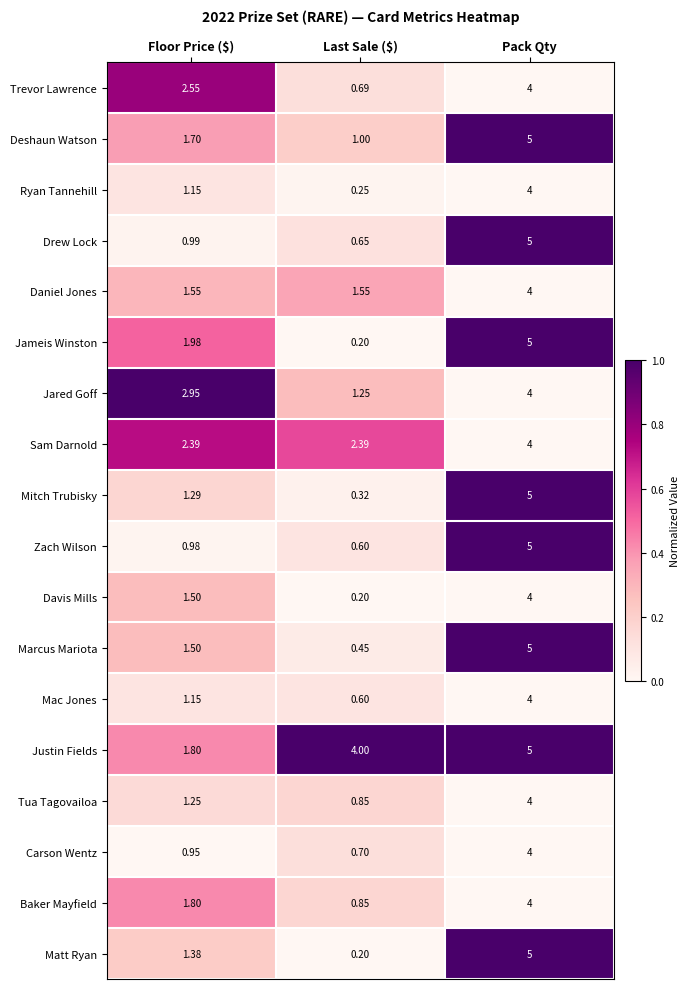

At which category is the sum across all series the highest?

Pack Qty